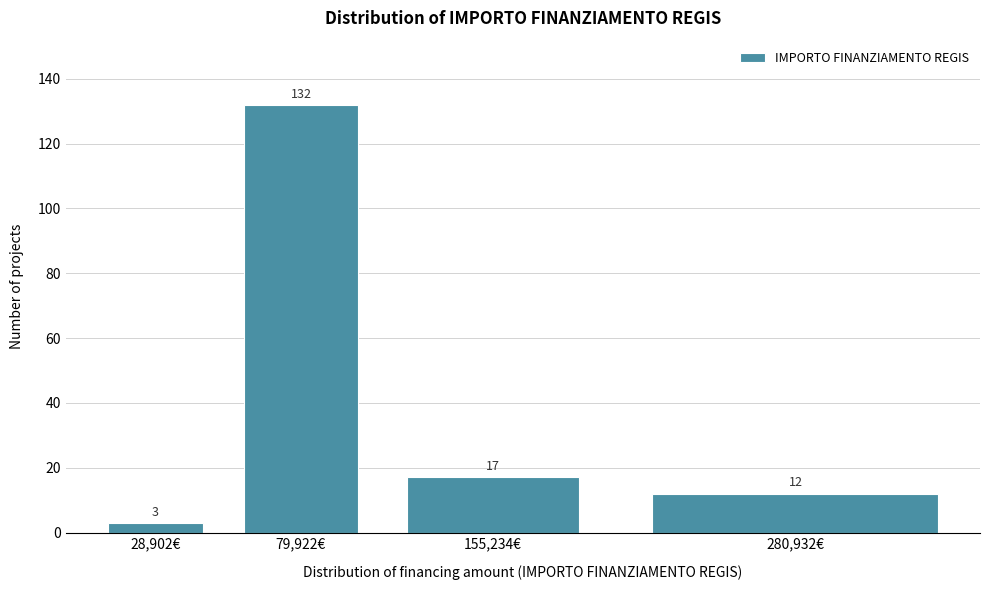

Reading left to right, what are all the values shown in this chart?

28,902€=3	79,922€=132	155,234€=17	280,932€=12